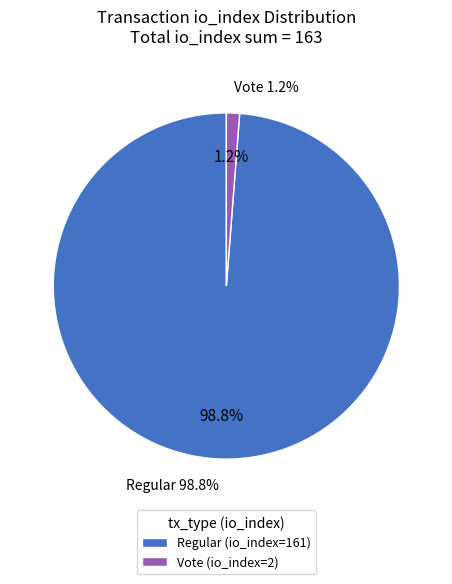

To the nearest percent, what is the average slice percentage?

50%